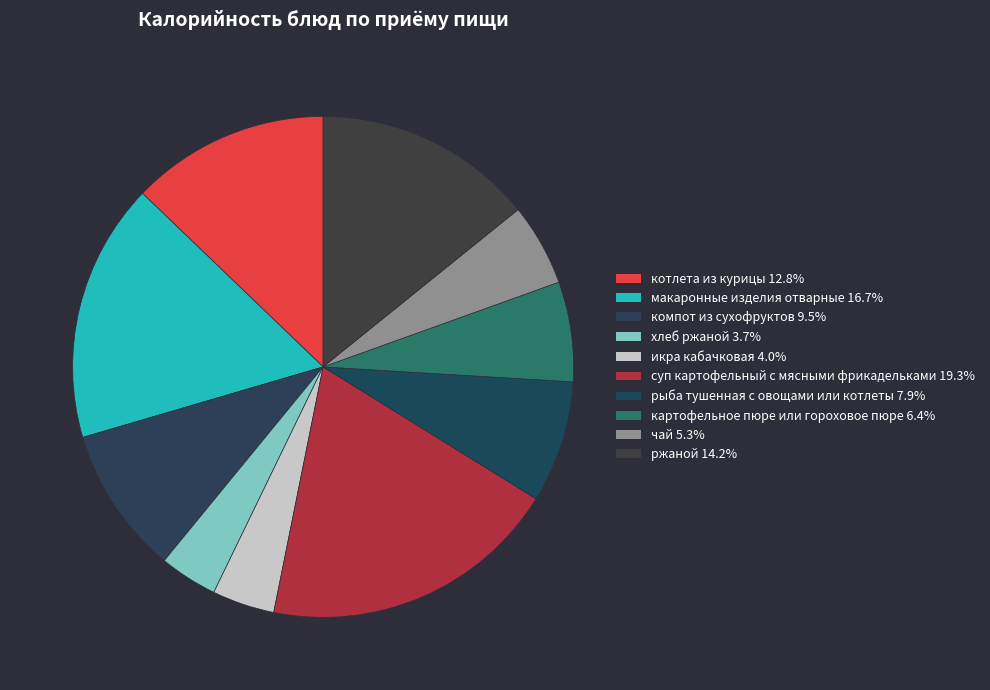

Combined, do икра кабачковая and суп картофельный с мясными фрикадельками account for over 50%?

No